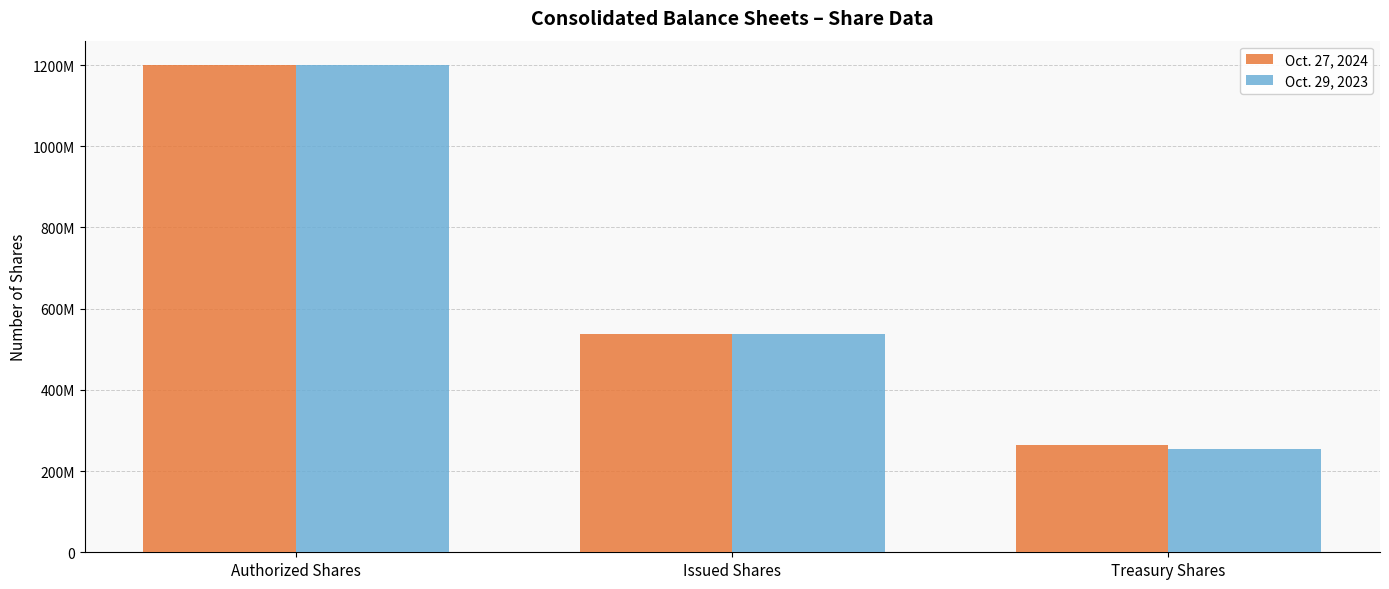

Which category has the highest value in the Oct. 27, 2024 series?

Authorized Shares